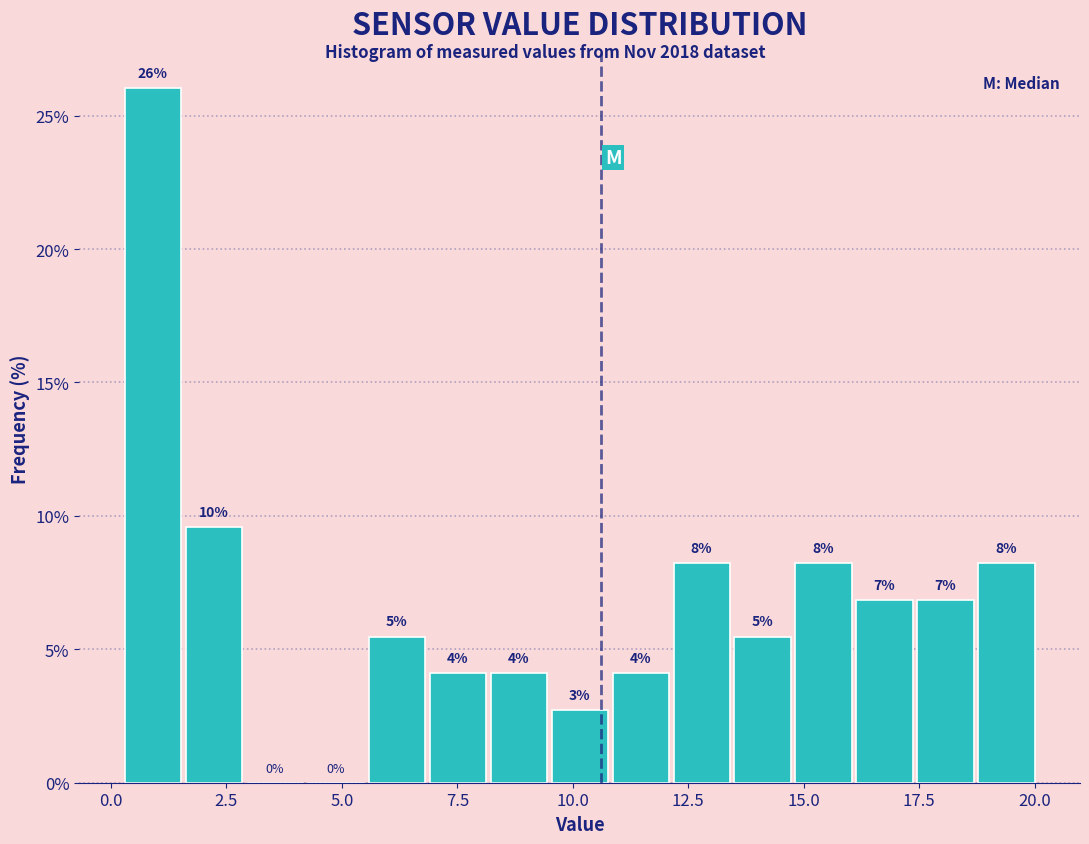

Read against the x-axis, roughly where is the centre of the tallest bar?

1.0